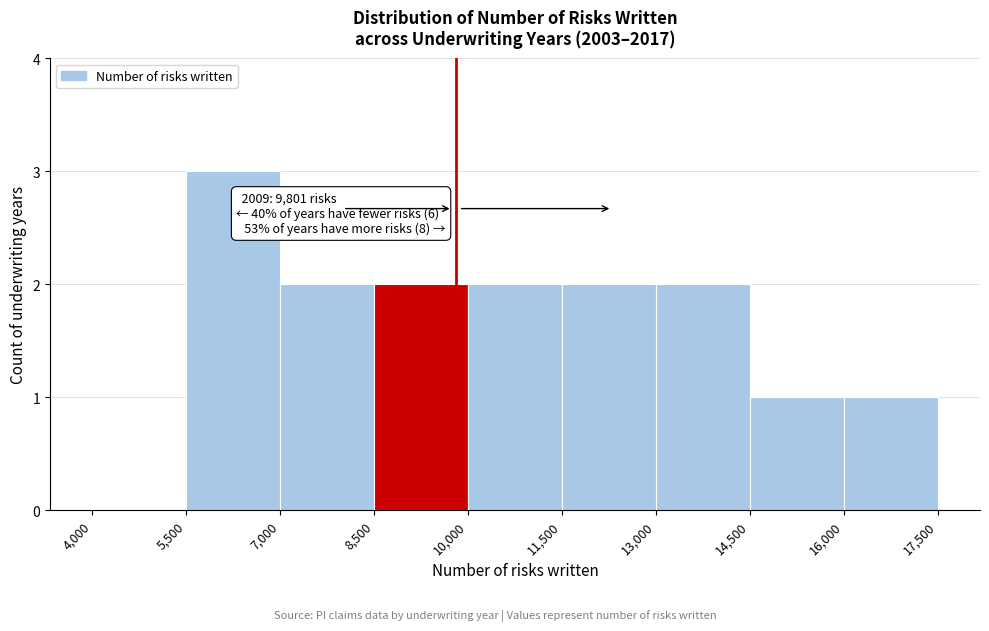

Which range on the x-axis has the tallest bar?

5,500 to 7,000